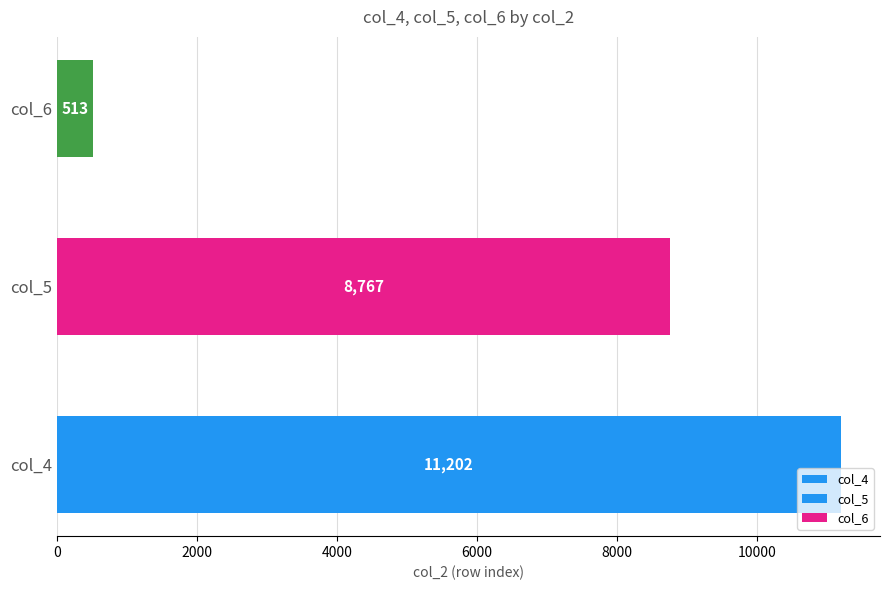

Reading left to right, extract all data points from this chart.

11201.7	8767.2	512.9